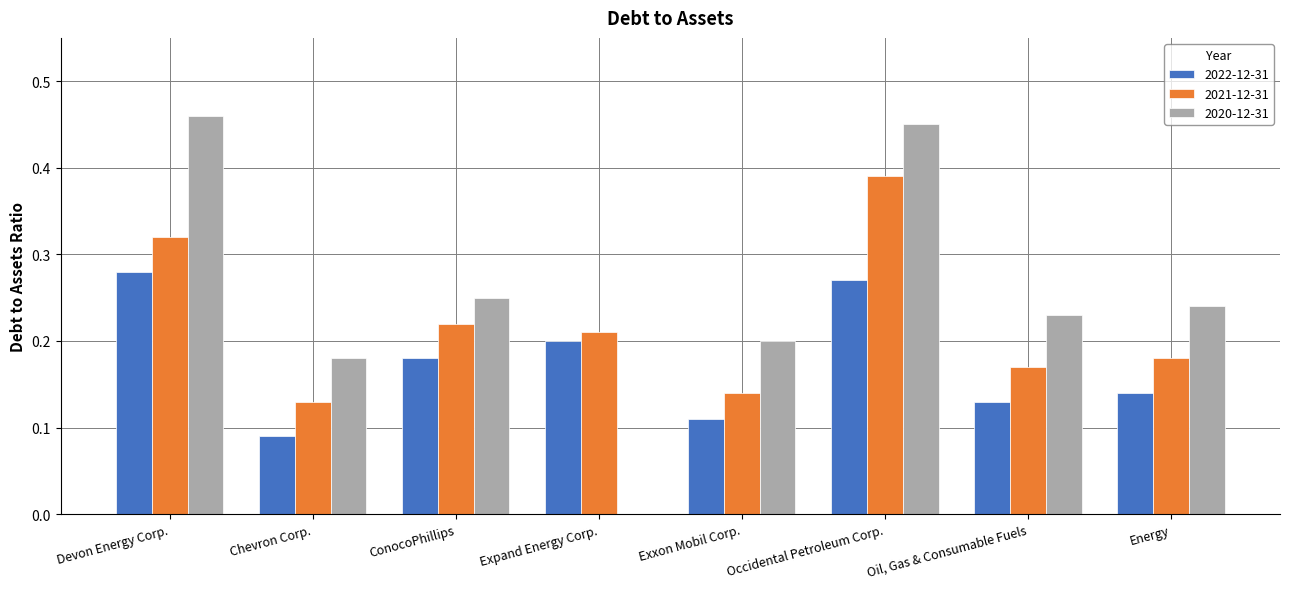

Which series has the largest total across all categories?

2020-12-31